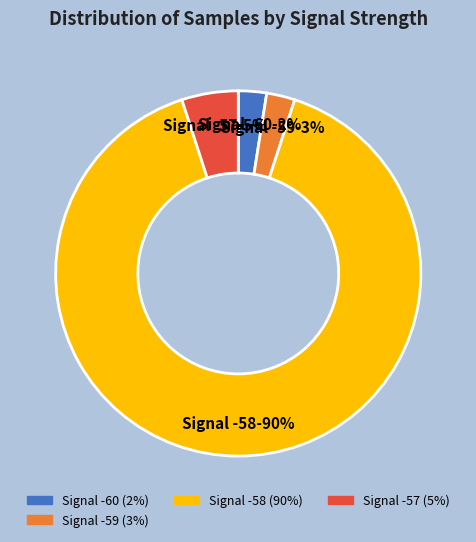

To the nearest percent, what is the average slice percentage?

25%